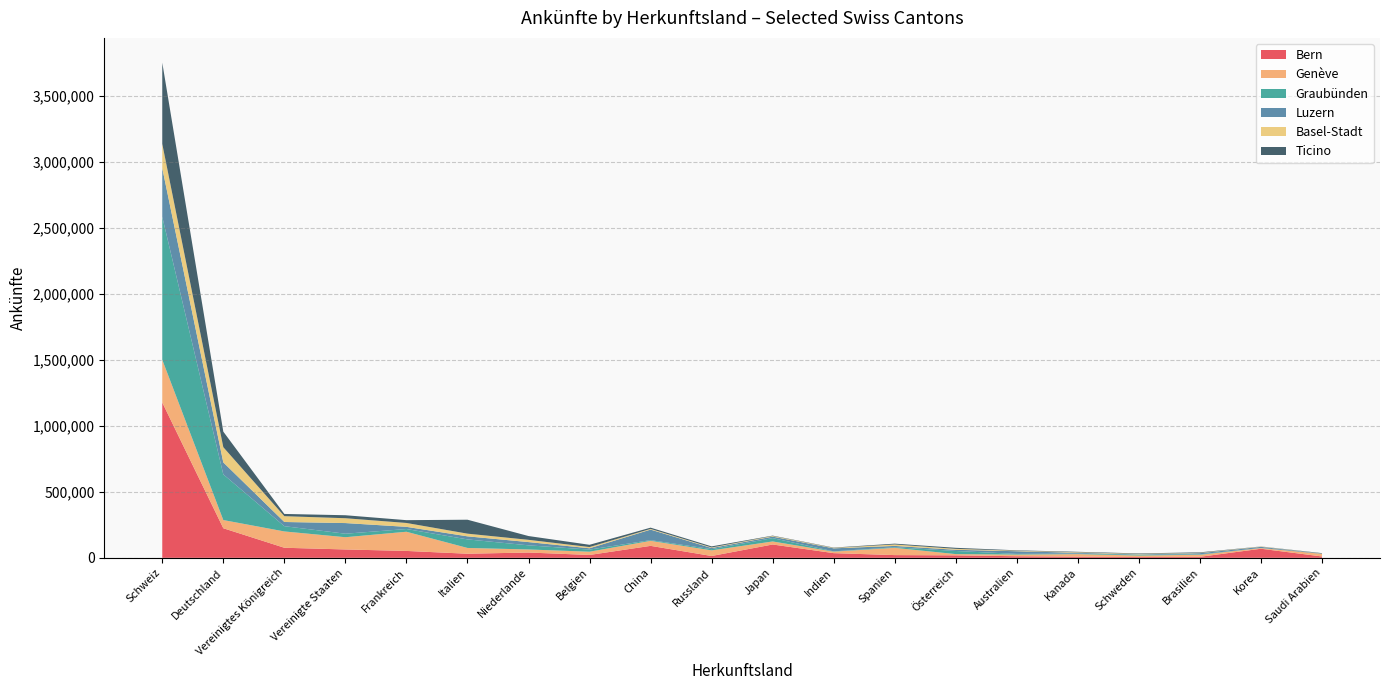

Reading right to left, transcribe all the data shown in this chart.

Bern: 10354	68921	7704	6021	8871	12050	18809	20697	35543	101148	13984	90768	21789	40255	31106	52350	63454	76407	224467	1177864
Genève: 19826	5028	15531	11370	19367	12562	9472	54901	11396	22956	42610	38071	24626	23137	43806	145396	92831	123647	61905	323826
Graubünden: 653	758	3525	6453	3674	5255	23698	4647	2160	25373	9339	5258	16044	31383	64882	20698	26557	39908	346368	1084051
Luzern: 1477	8518	8693	2510	6380	20117	8933	10115	22924	11291	8352	79907	10011	24599	23142	16504	80732	31765	90829	368812
Basel-Stadt: 601	2237	2384	3489	3875	3778	7092	10987	3413	4706	4273	5294	9266	17144	20379	29429	36771	44130	115401	183993
Ticino: 2743	787	3874	3676	3526	3281	7943	6218	2312	2954	8197	9550	17106	28746	105677	21230	22570	16919	117868	615788